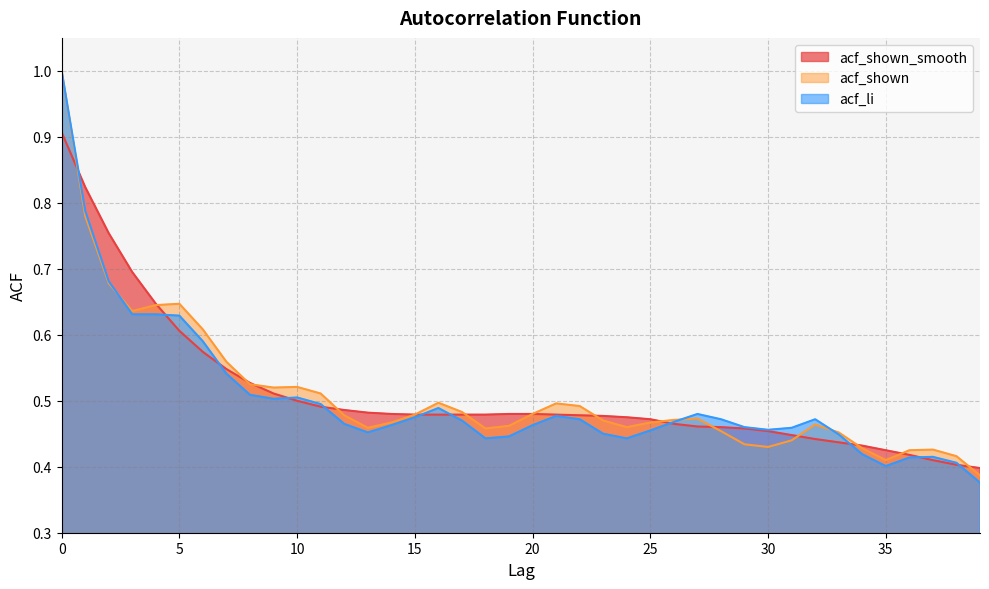

True or false: acf_shown and acf_li intersect in this chart.

True